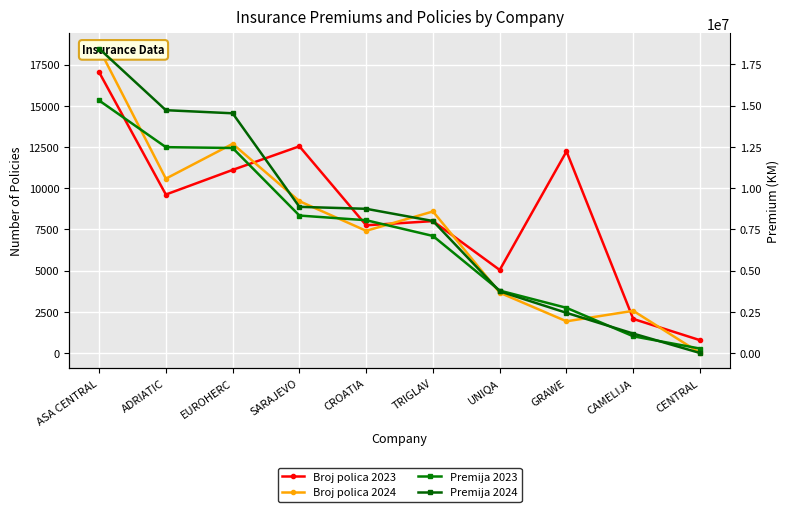

Reading right to left, what are all the values shown in this chart?

Broj polica 2023: 777	2067	12230	5038	8002	7749	12541	11108	9614	17040
Broj polica 2024: 0	2559	1923	3658	8587	7414	9211	12690	10577	18470
Premija 2023: 269184	1013492	2739388	3785630	7098220	8052506	8335979	12432646	12483997	15316335
Premija 2024: 0	1177923	2435795	3740170	8005295	8745000	8864242	14537267	14725738	18462506